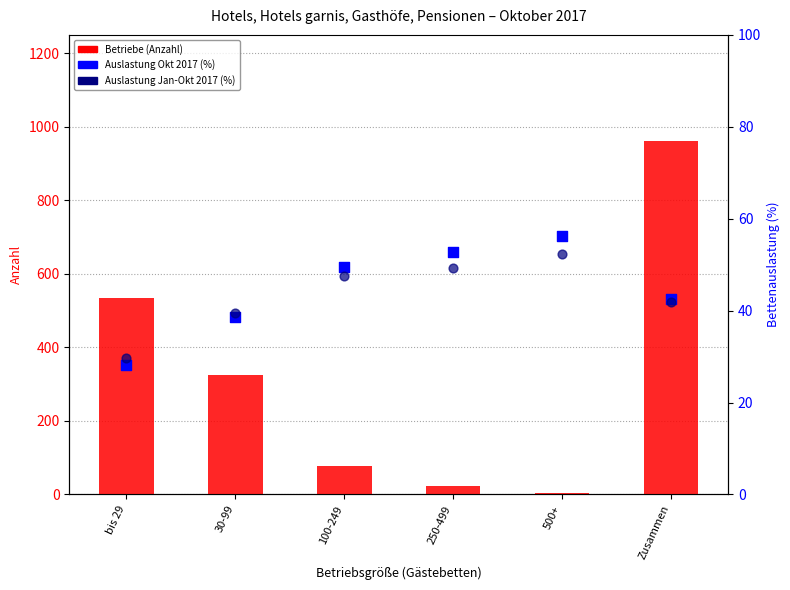

Is the value of Auslastung Jan-Okt 2017 (%) at Zusammen greater than the value of Auslastung Okt 2017 (%) at 30-99?

Yes